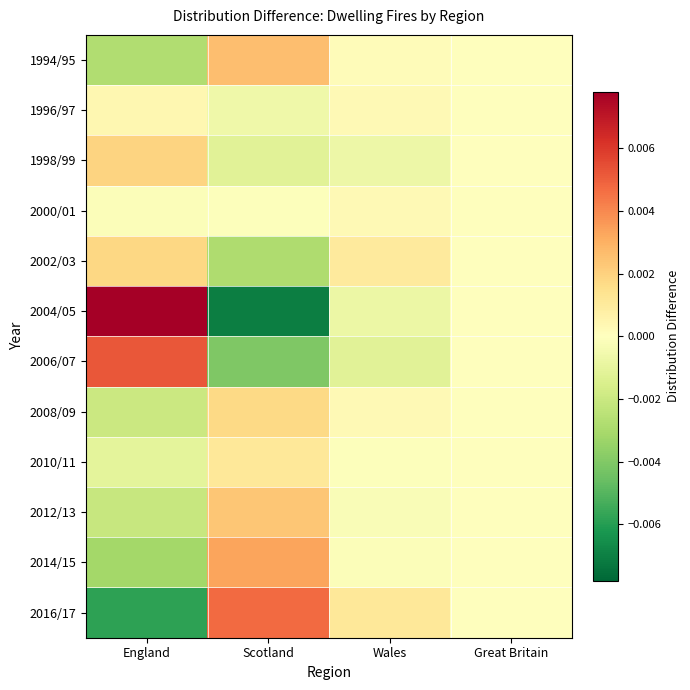

Which series has the largest range (max minus min)?

2004/05